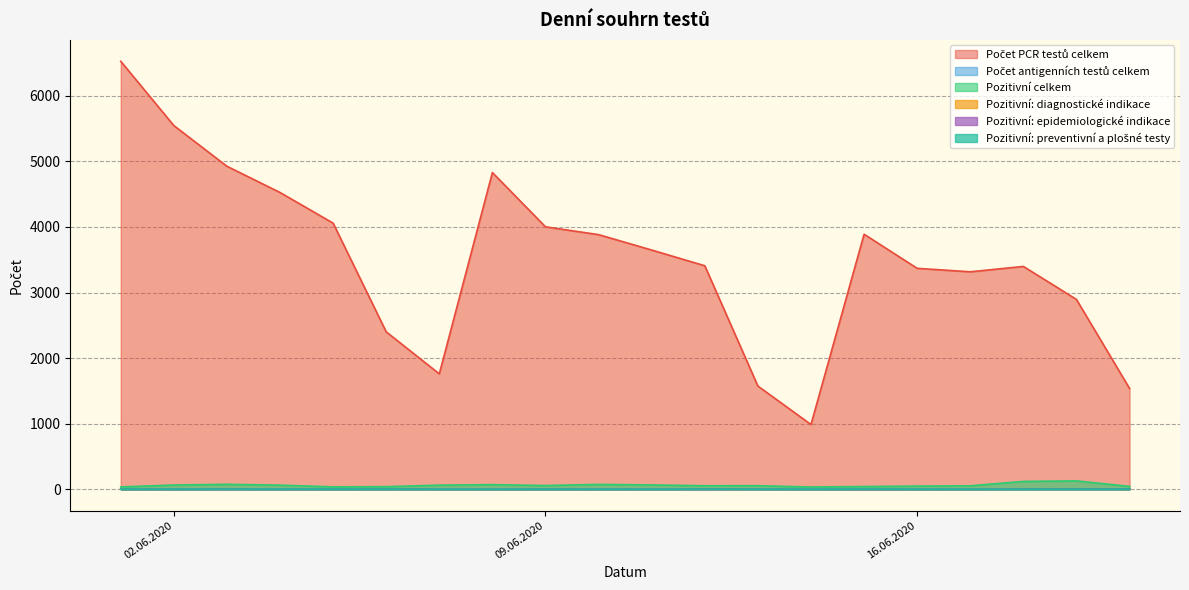

How many values in the Pozitivní: epidemiologické indikace series are below 1?

5